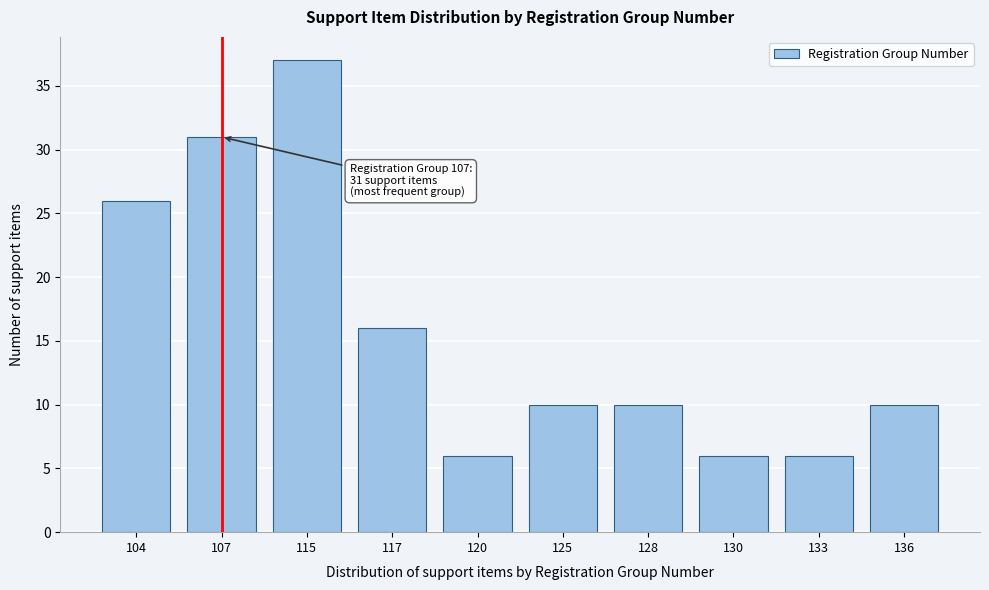

Reading right to left, extract all data points from this chart.

10	6	6	10	10	6	16	37	31	26